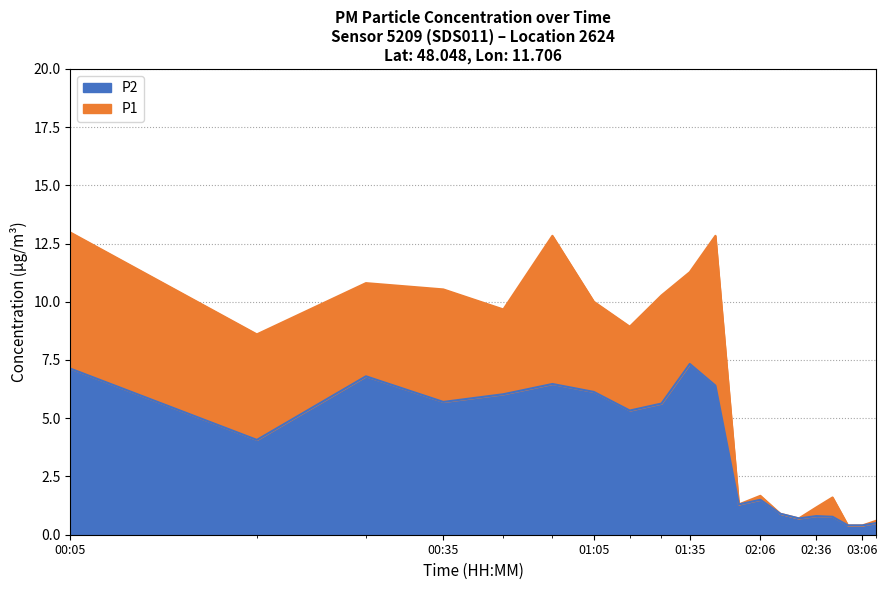

At which category does the chart reach its peak across all series?

00:05